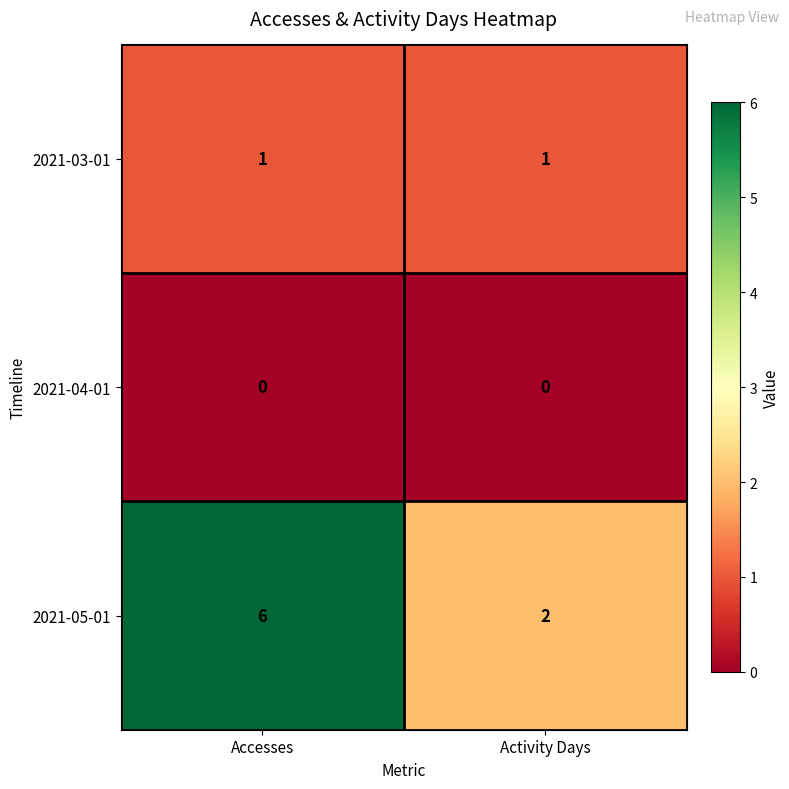

The 2021-05-01 series shows 10 at Accesses. True or false?

False